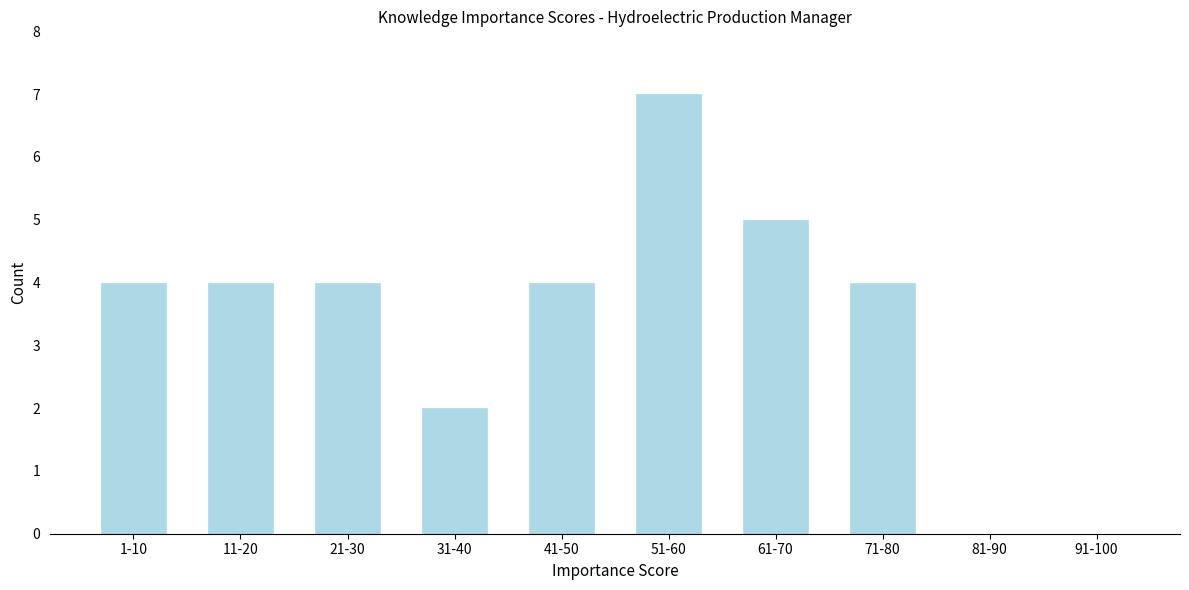

Reading right to left, extract all data points from this chart.

91-100=0	81-90=0	71-80=4	61-70=5	51-60=7	41-50=4	31-40=2	21-30=4	11-20=4	1-10=4